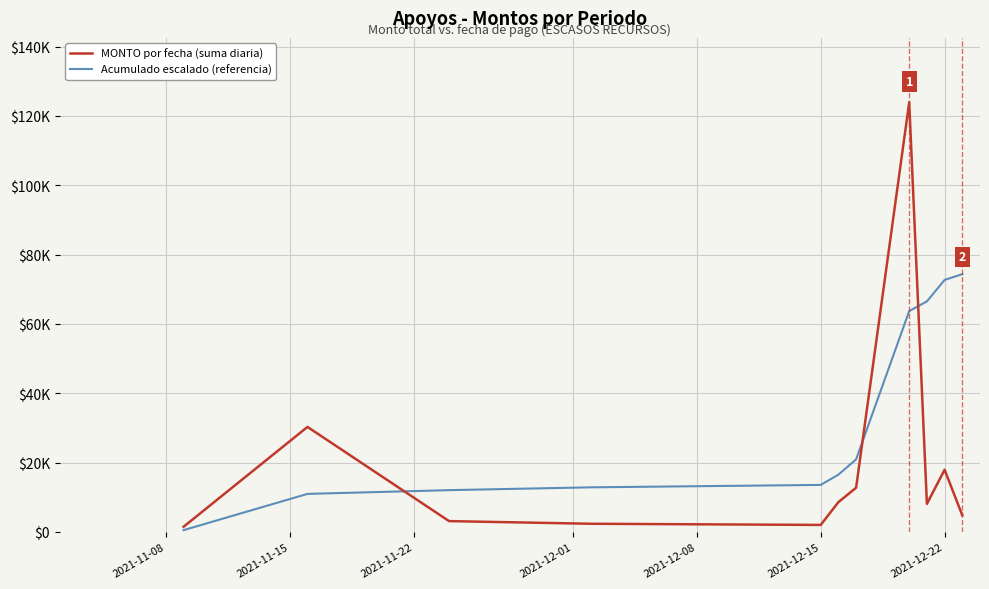

What are all the series names shown in the legend?

MONTO por fecha (suma diaria), Acumulado escalado (referencia)